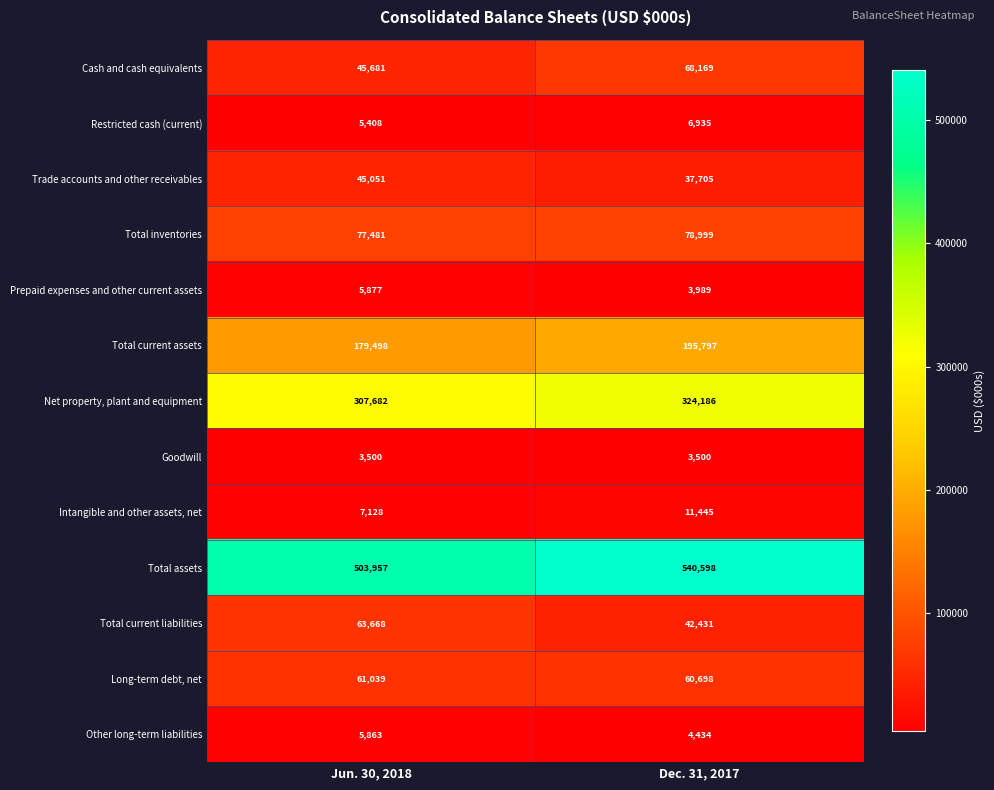

Is it true that Long-term debt, net equals 61039 at Jun. 30, 2018?

True